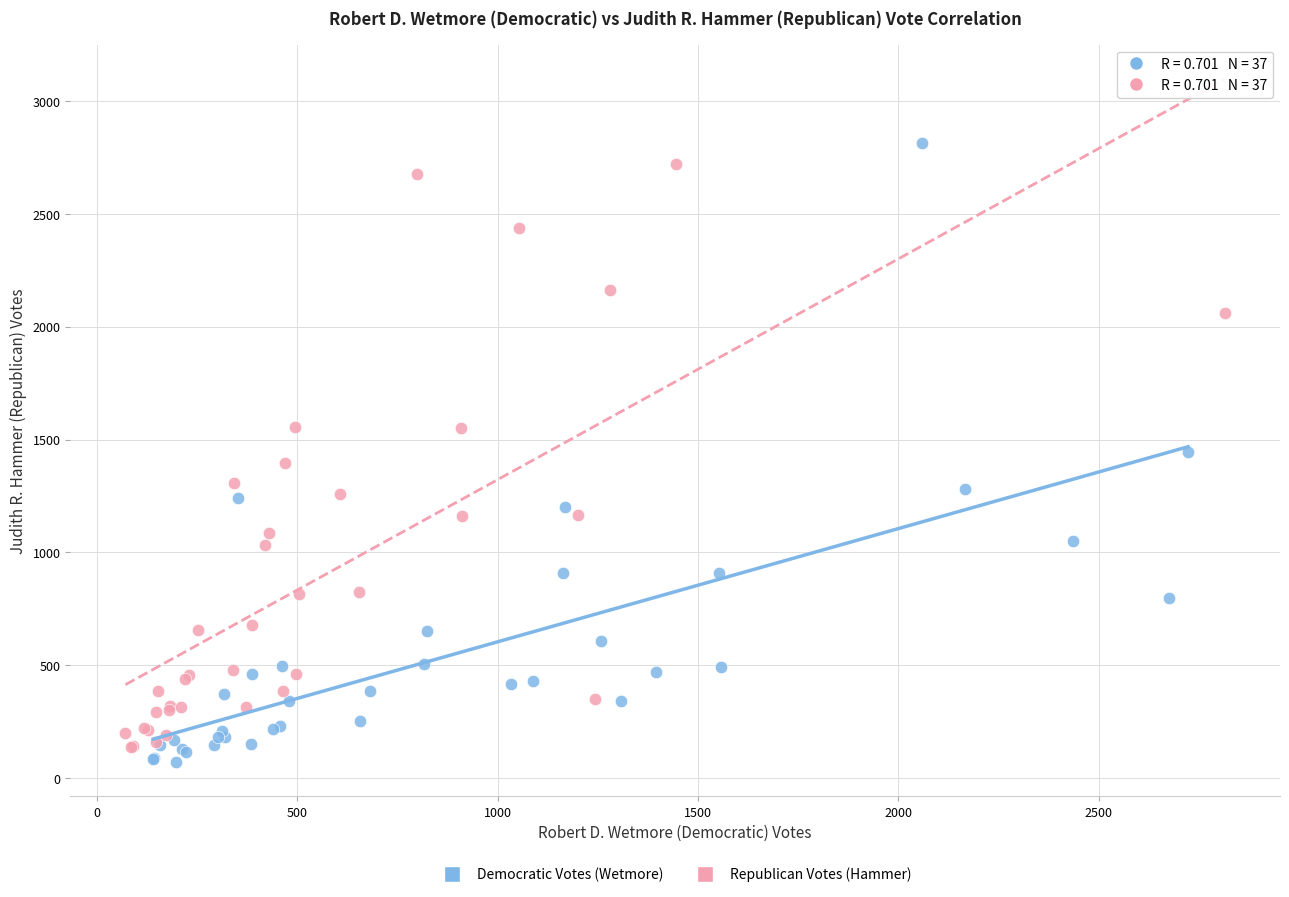

Which series contains the highest Y value?

Democratic Votes (Wetmore)